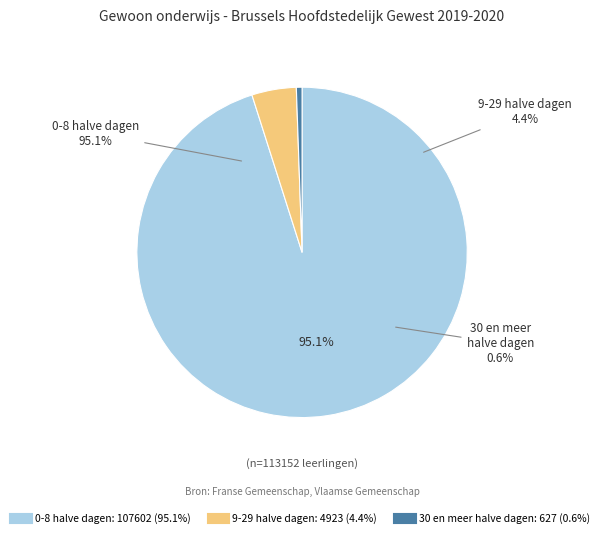

The 9-29 halve dagen slice represents 4% of the pie. True or false?

True